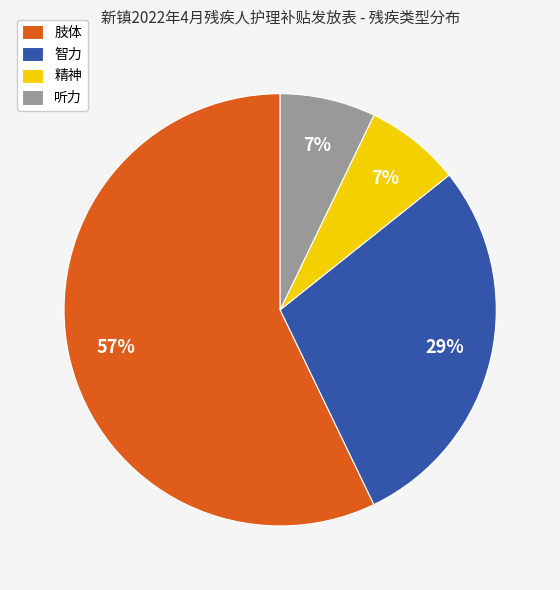

What is the majority slice?

肢体